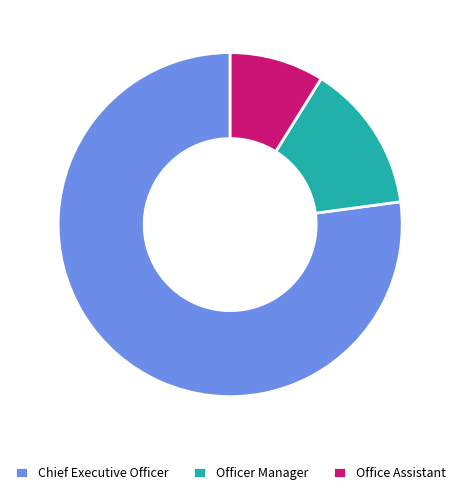

Rank the categories by value from lowest to highest.

Office Assistant, Officer Manager, Chief Executive Officer